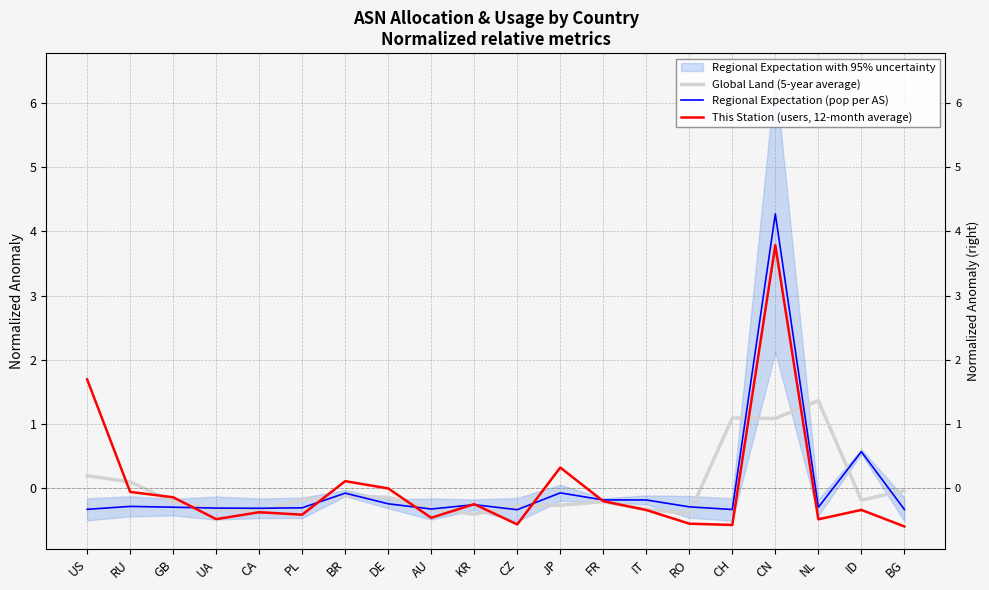

What is the total value across all series at DE?

-0.4